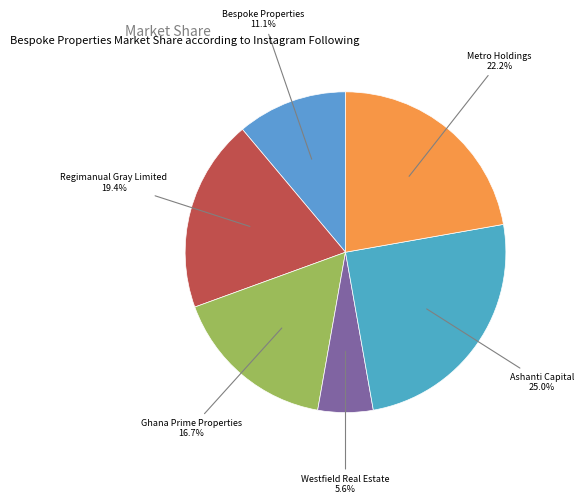

To the nearest percent, what is the average slice percentage?

17%